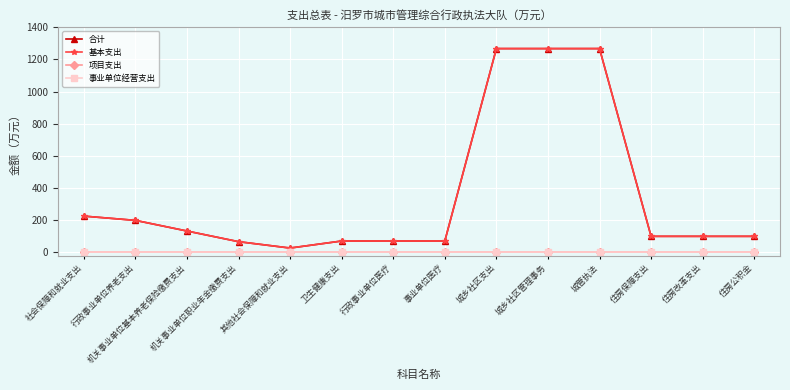

Does the chart have visible grid lines?

Yes